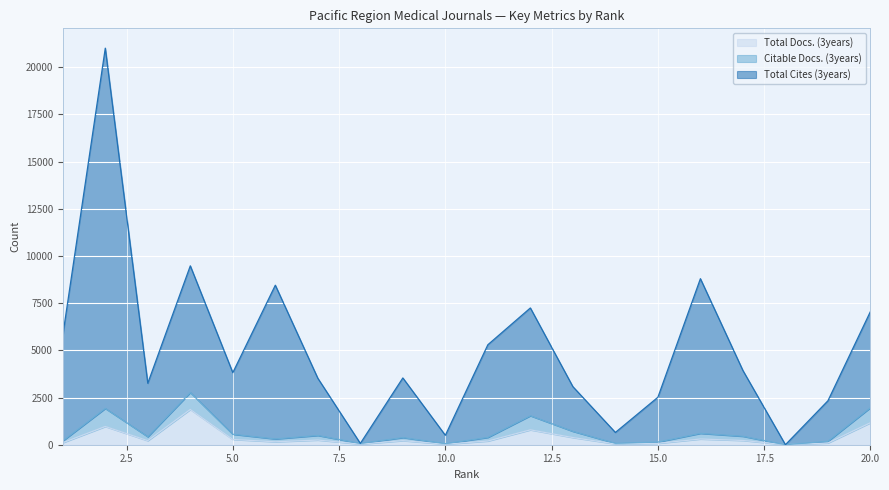

Is it true that Total Docs. (3years) equals 425 at 20.0?

False